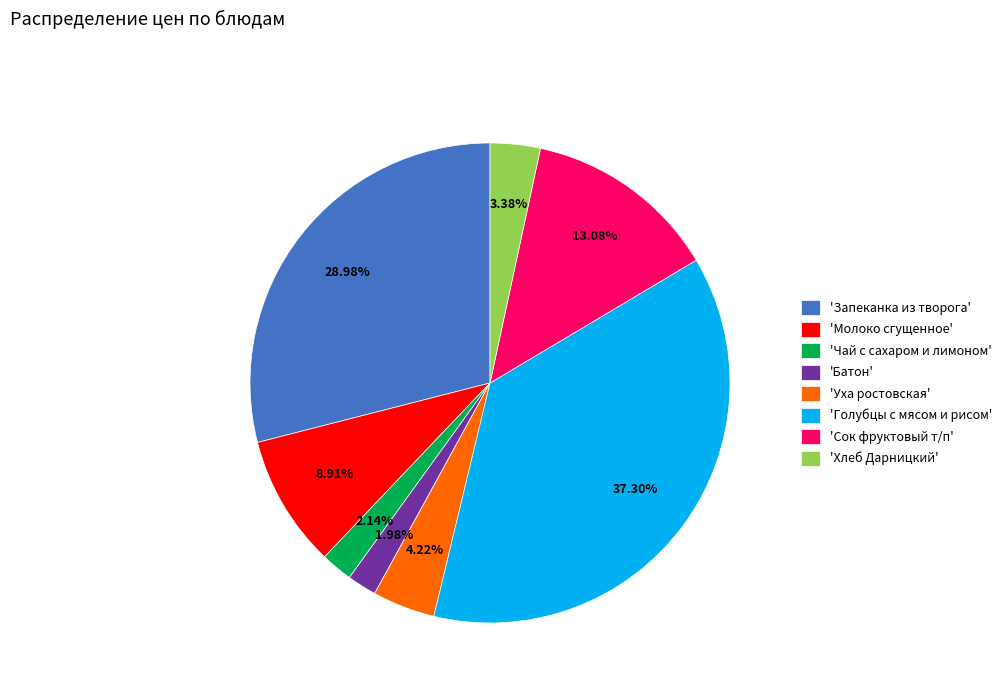

Between 'Запеканка из творога' and 'Уха ростовская', which is larger?

'Запеканка из творога'